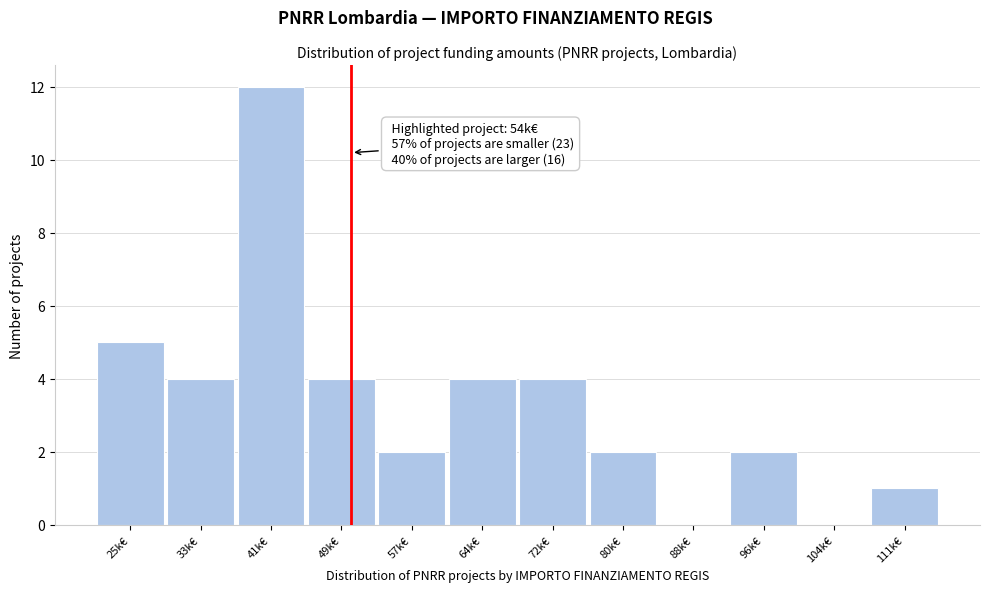

Reading left to right, list all the values displayed in this chart.

25k€=5	33k€=4	41k€=12	49k€=4	57k€=2	64k€=4	72k€=4	80k€=2	88k€=0	96k€=2	104k€=0	111k€=1